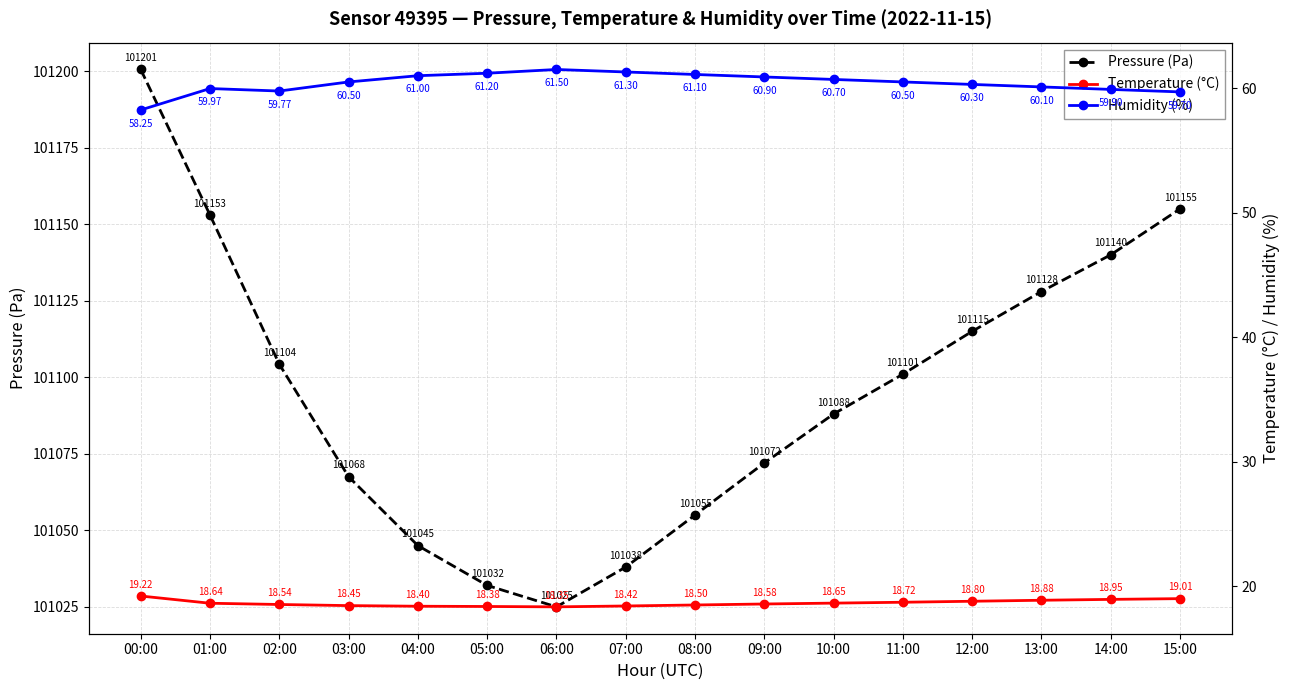

What is the label of the 8th point from the left?

07:00